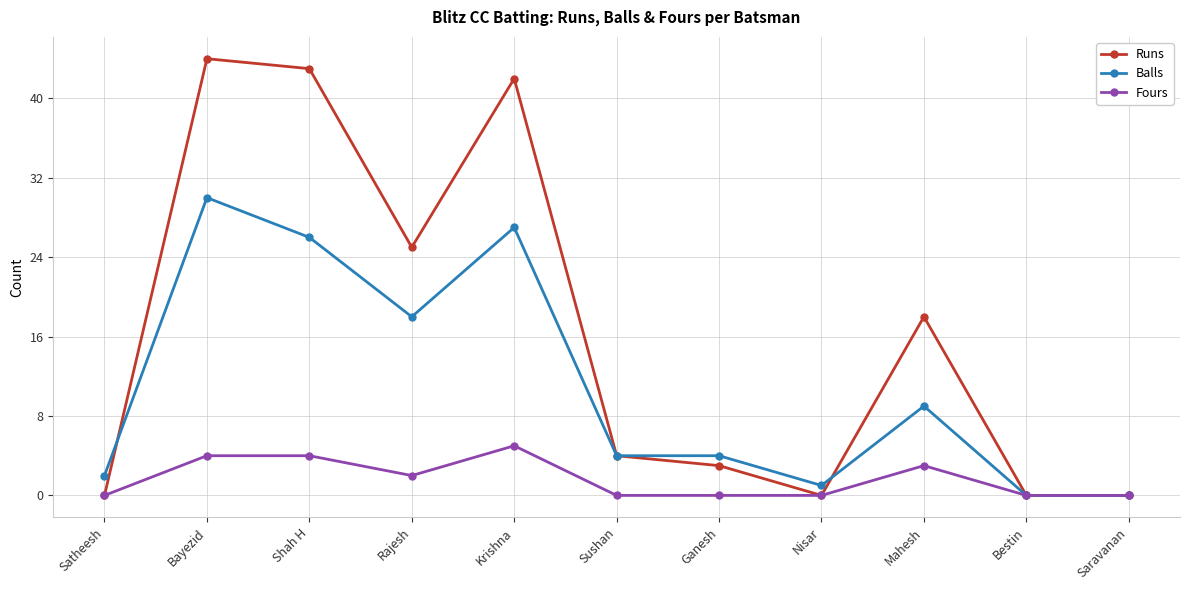

Reading left to right, list all the values displayed in this chart.

Runs: 0	44	43	25	42	4	3	0	18	0	0
Balls: 2	30	26	18	27	4	4	1	9	0	0
Fours: 0	4	4	2	5	0	0	0	3	0	0